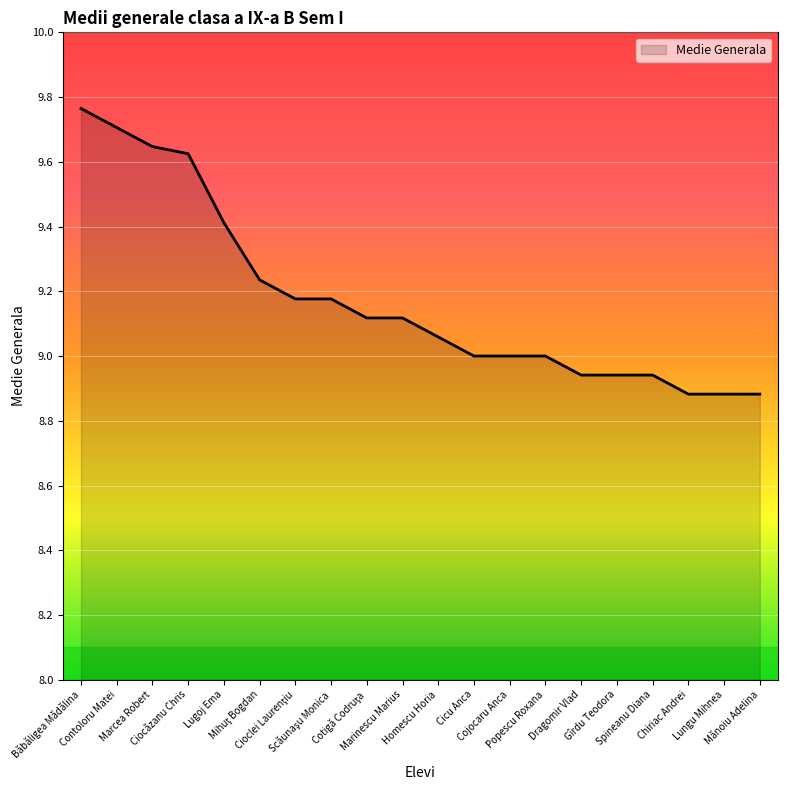

What is the greatest value displayed?

9.8